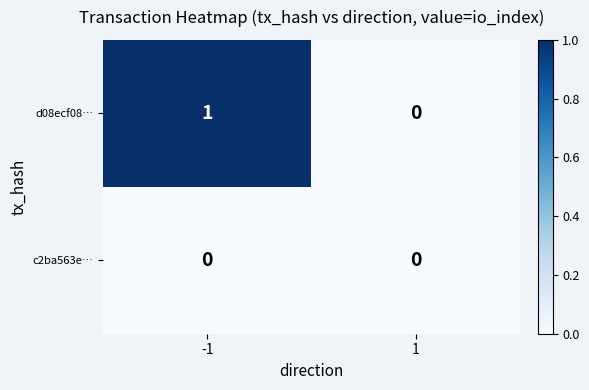

Rank the series by their maximum value, from highest to lowest.

d08ecf08…, c2ba563e…